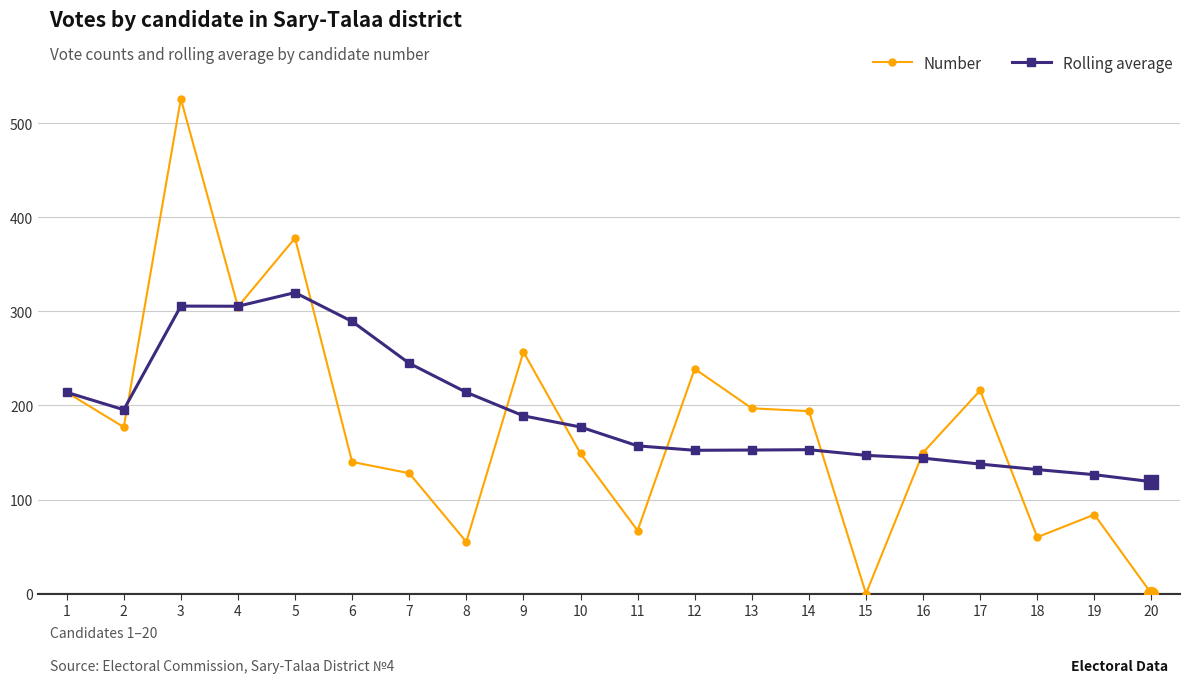

At which category does Number reach its first local peak?

3